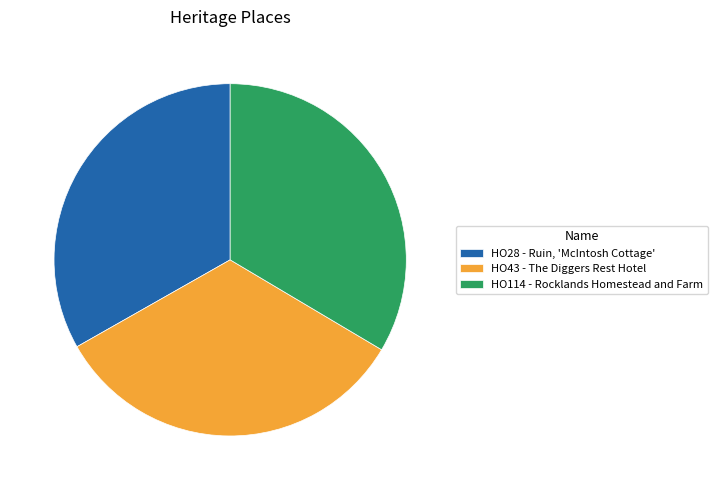

Does HO114 - Rocklands Homestead and Farm account for over 50% of the chart?

No